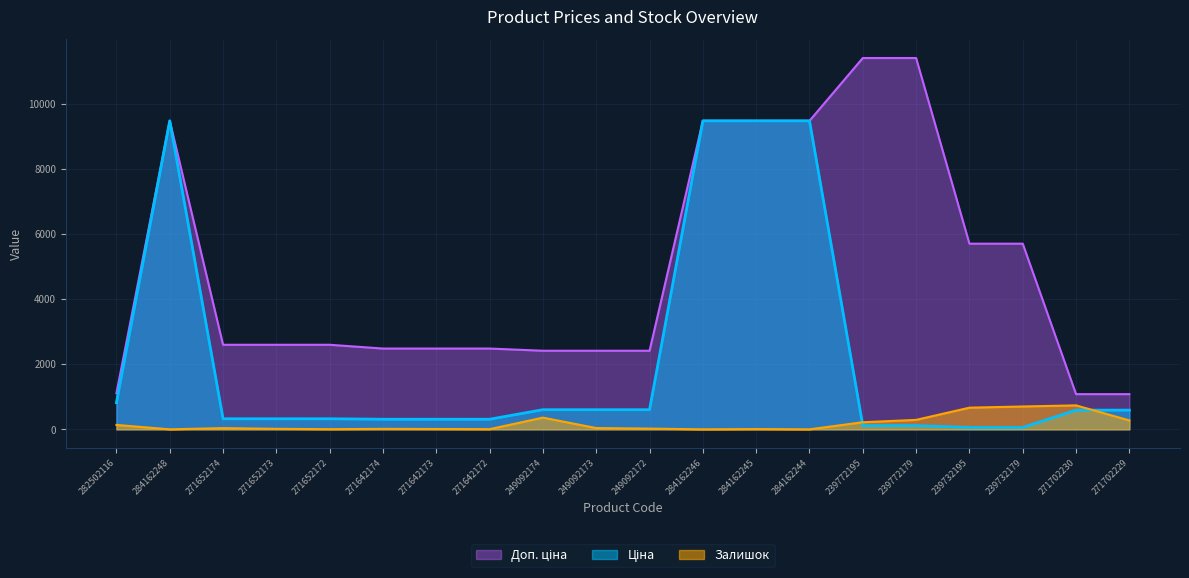

True or false: Ціна and Доп. ціна cross at least once.

False